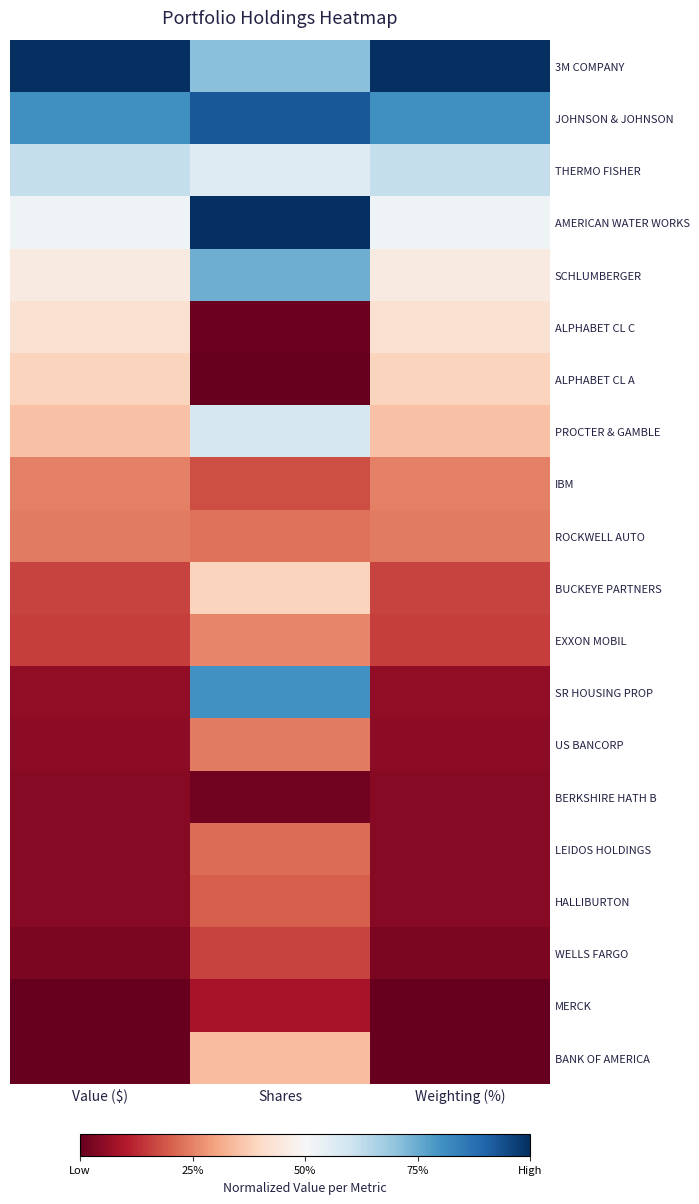

What is the difference between the highest and lowest values at Weighting (%)?

1.0